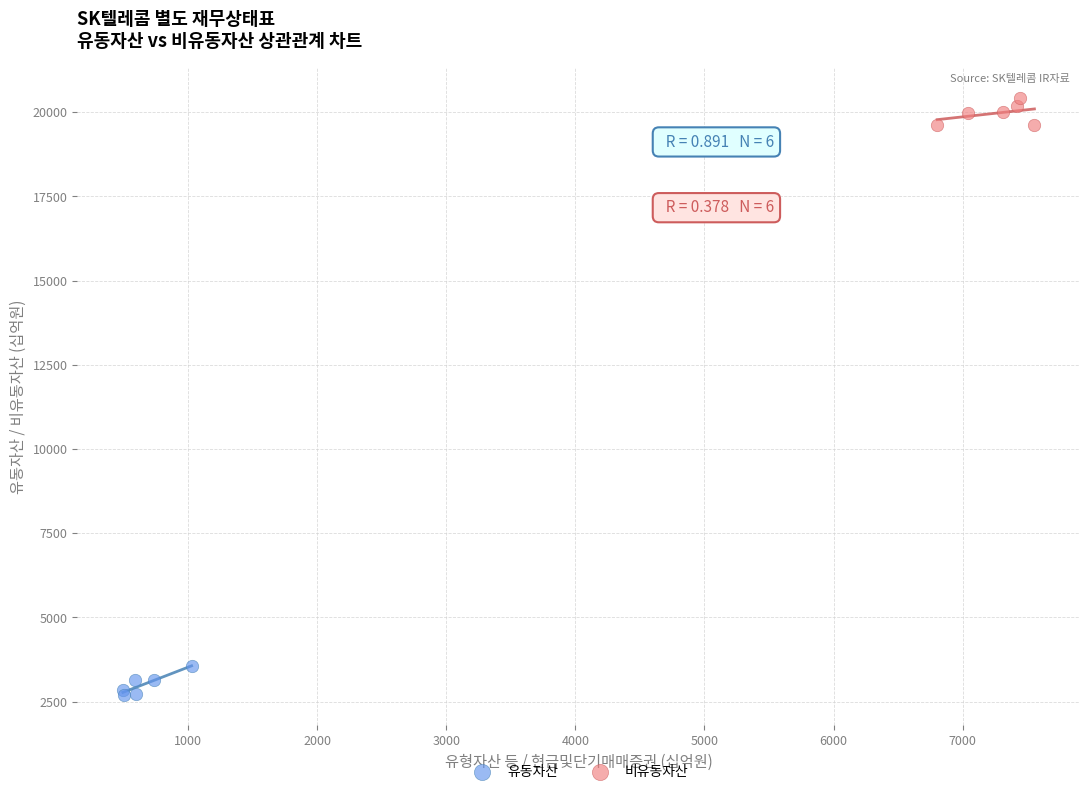

Which series reaches the maximum Y coordinate?

비유동자산